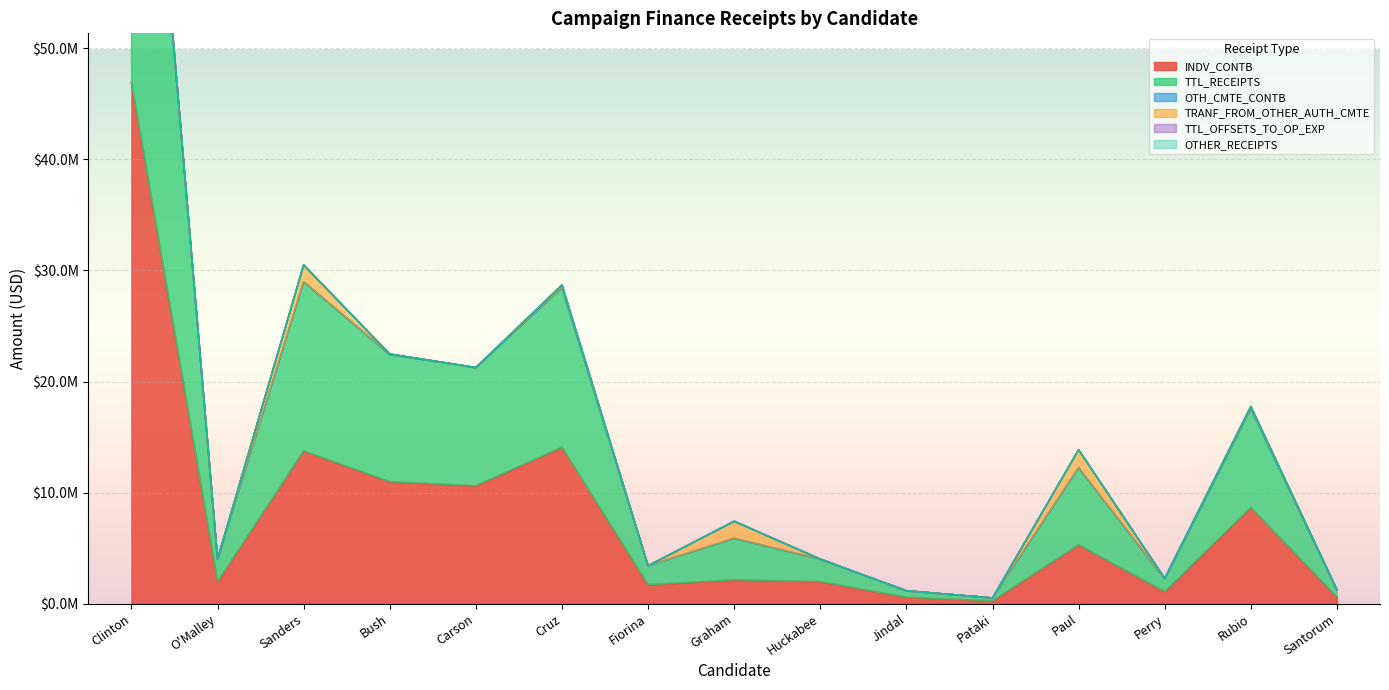

At how many categories does at least one series exceed 1256791?

11